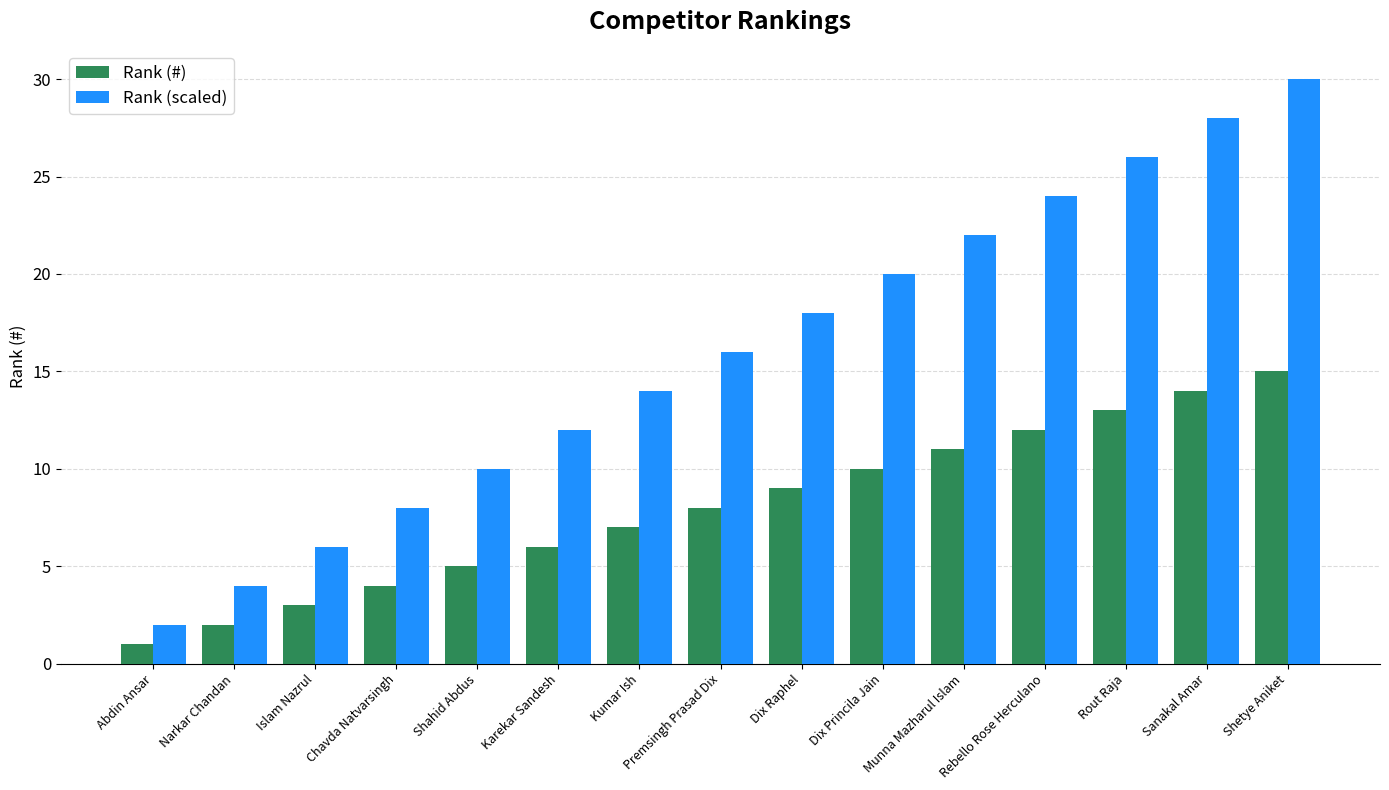

Are the bars horizontal?

No